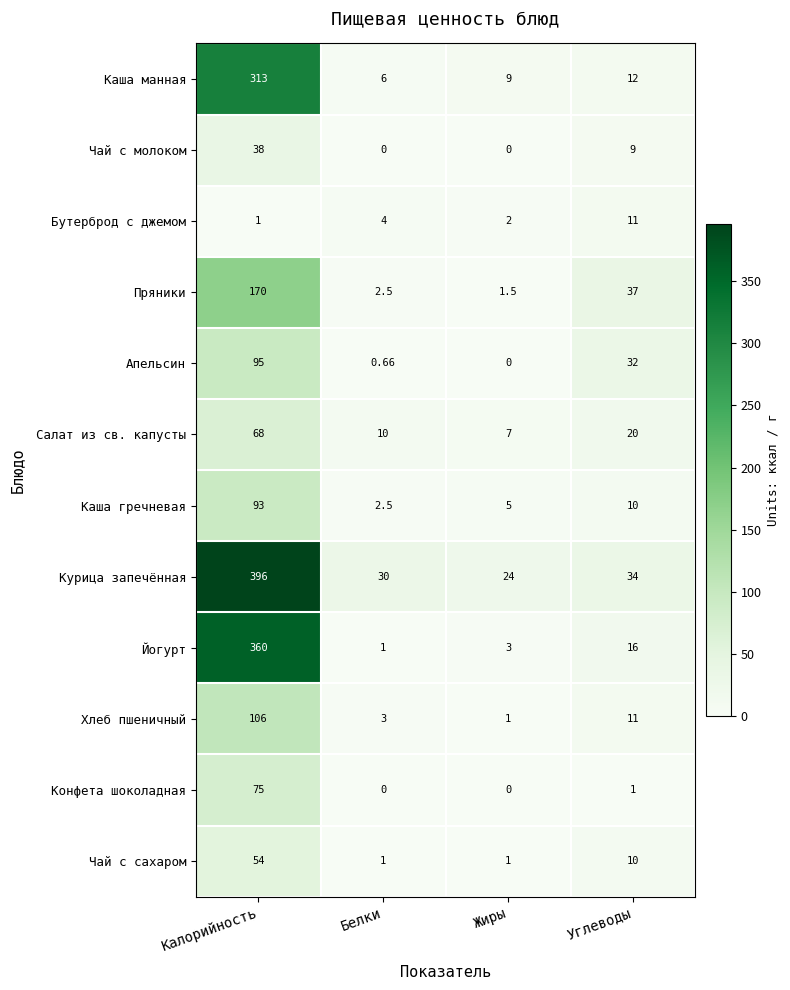

Which category has the highest value in the Чай с сахаром series?

Калорийность